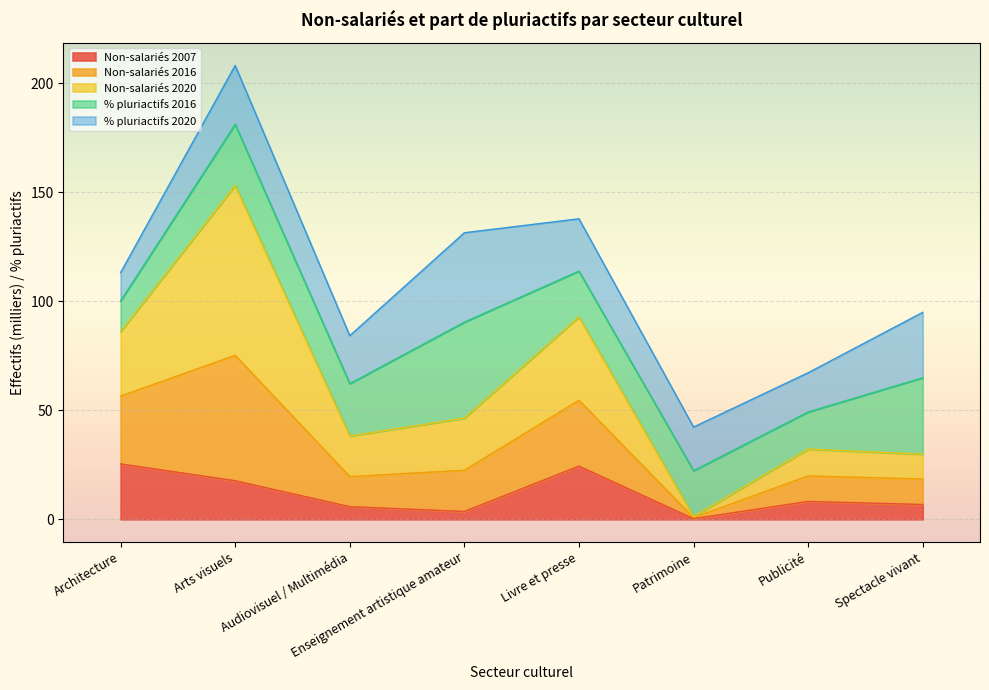

What position from the right is Patrimoine?

3